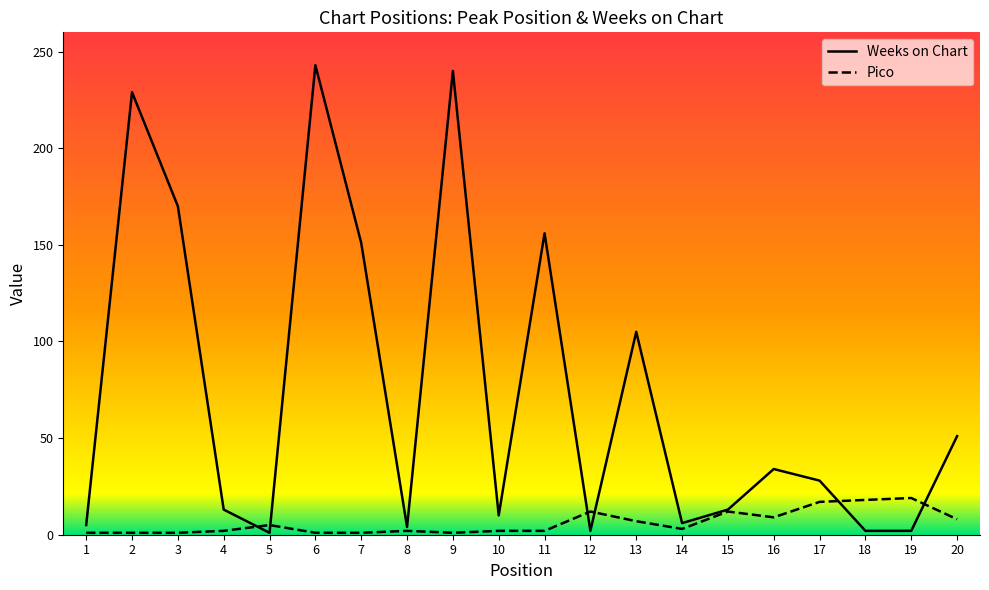

What is the value of the Pico point at the 11th from the left?

2